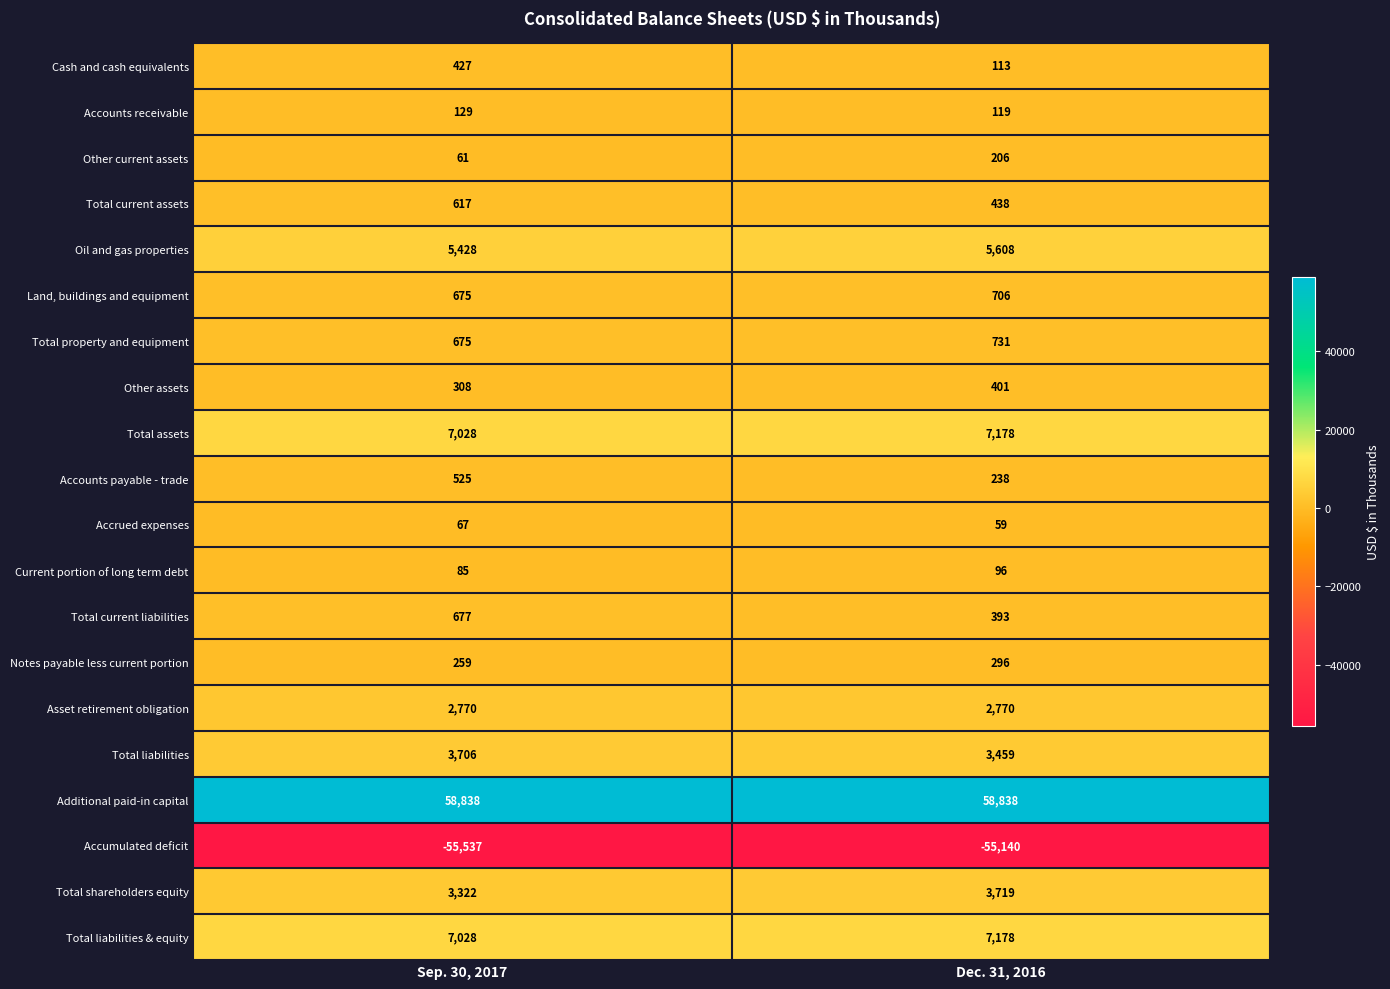

The Current portion of long term debt series shows 85 at Sep. 30, 2017. True or false?

True